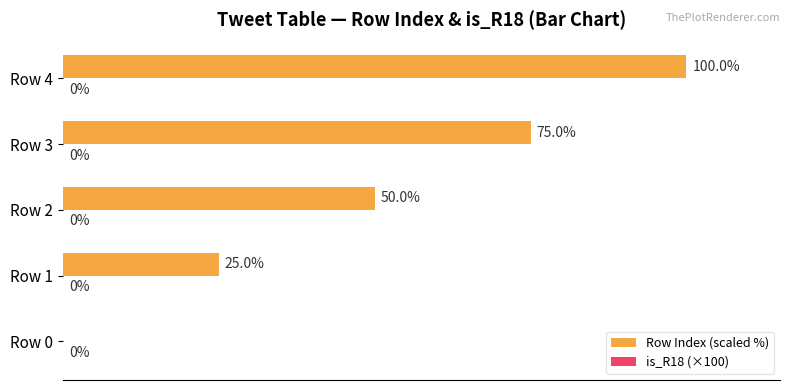

Where is the data nearest to the value 50?

Row 2